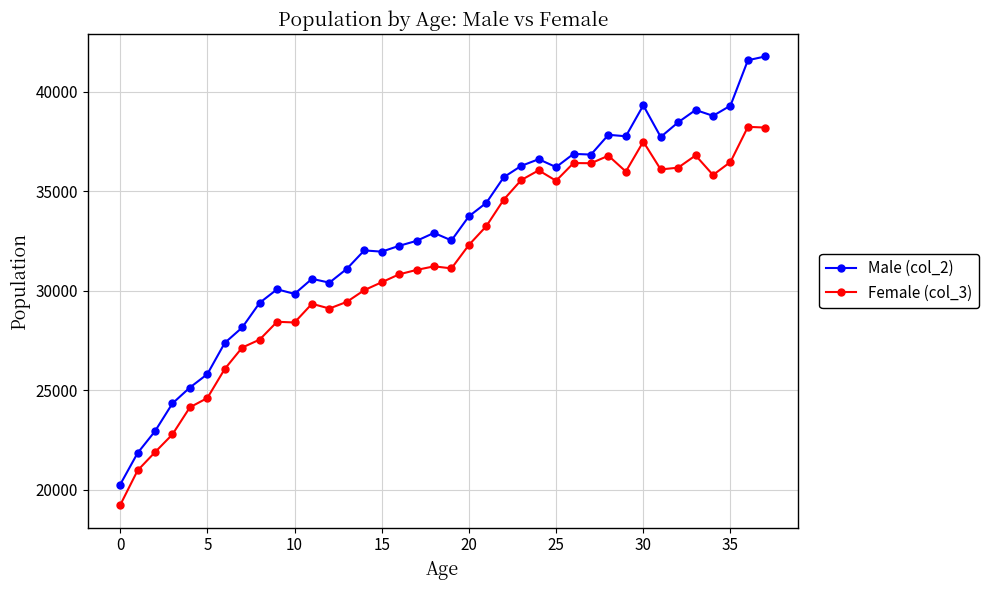

How many lines are shown in the chart?

2